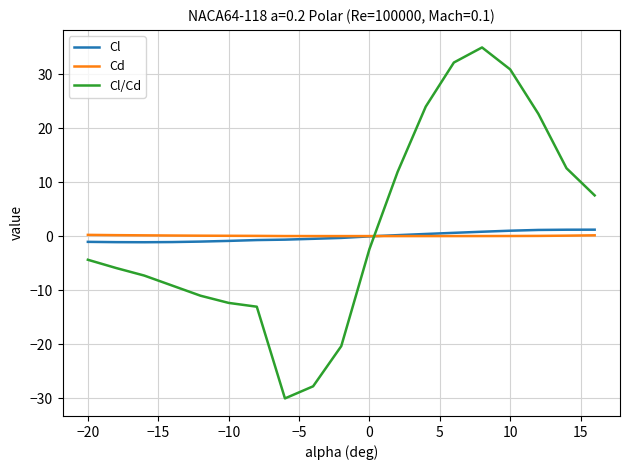

What is the greatest value displayed?

35.0